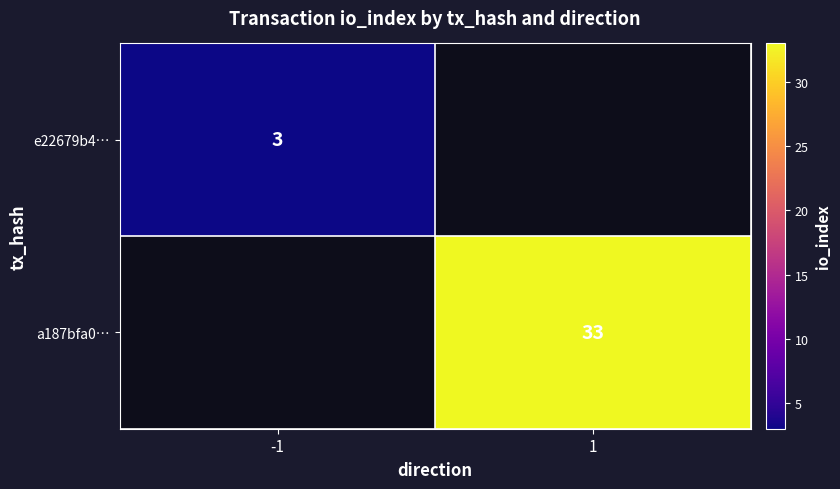

Is the value of a187bfa0… at 1 greater than the value of e22679b4… at -1?

Yes